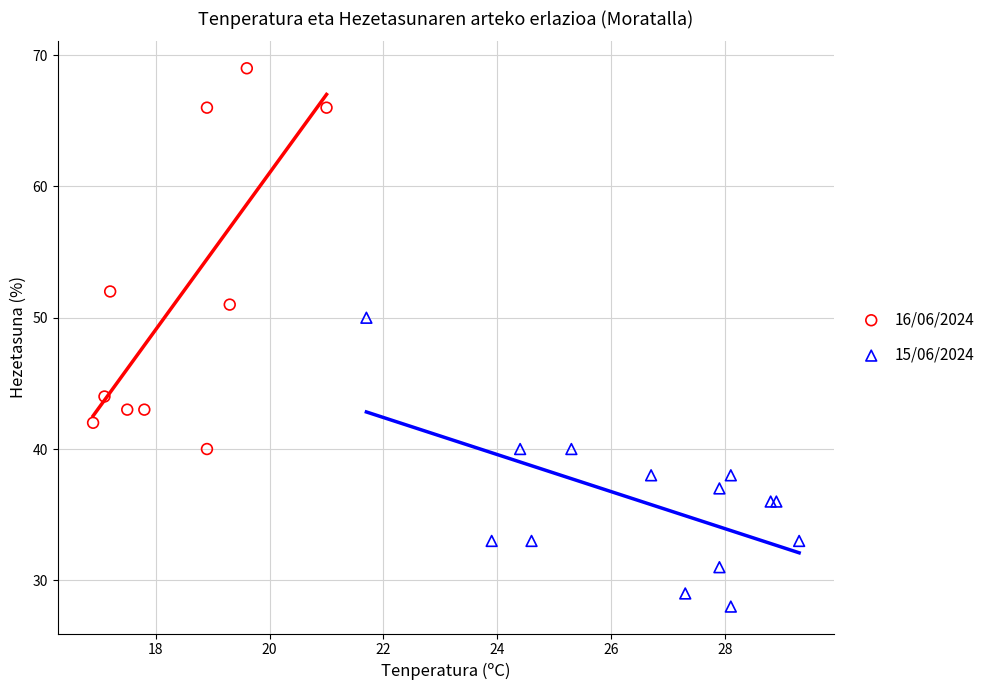

Which series contains the lowest Y value?

15/06/2024